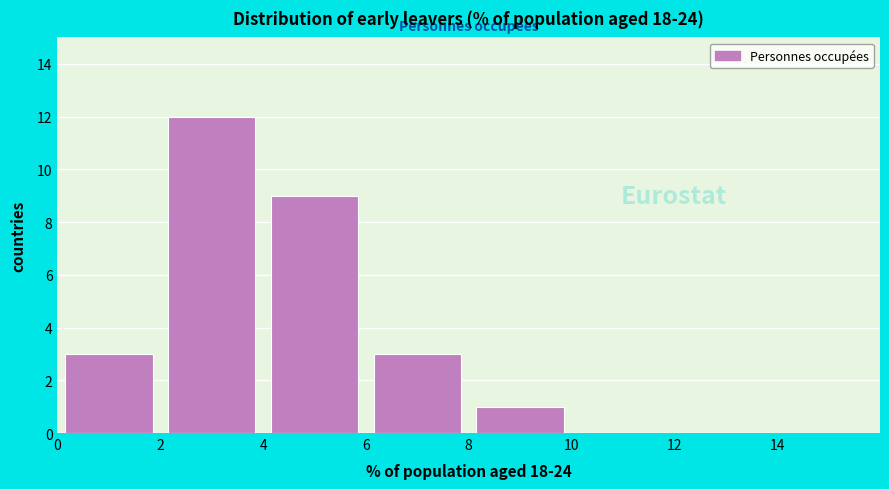

Reading left to right, list every bar in this chart as the range it spans on the x-axis followed by its height. The values are not printed on the chart, so give them approximately, as read against the axis.

0 to 2: 3
2 to 4: 12
4 to 6: 9
6 to 8: 3
8 to 10: 1
10 to 12: 0
12 to 14: 0